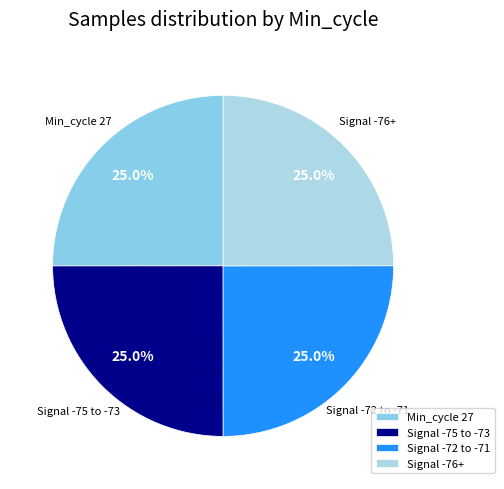

Is there a majority slice in this chart?

No